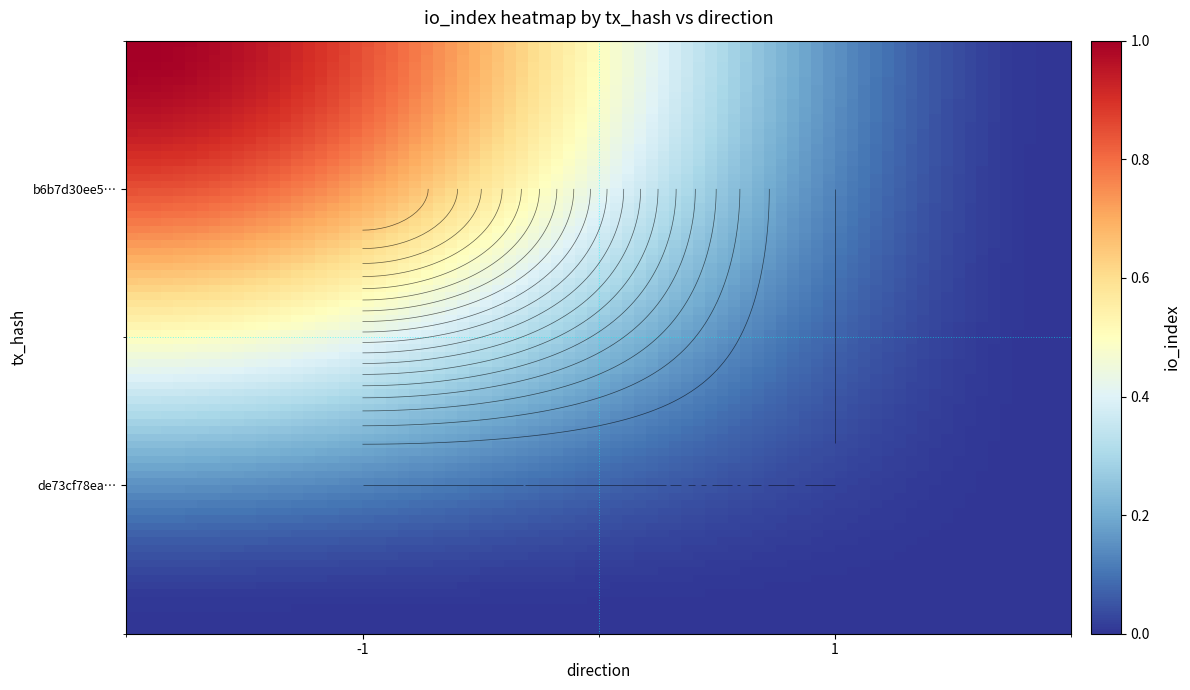

Reading left to right, list all the values displayed in this chart.

b6b7d30ee5db62b568420ed5b15bdb623359b9f: -1=1	1=0
de73cf78eaca656563d4d83c22261fd08a57373: -1=0	1=0